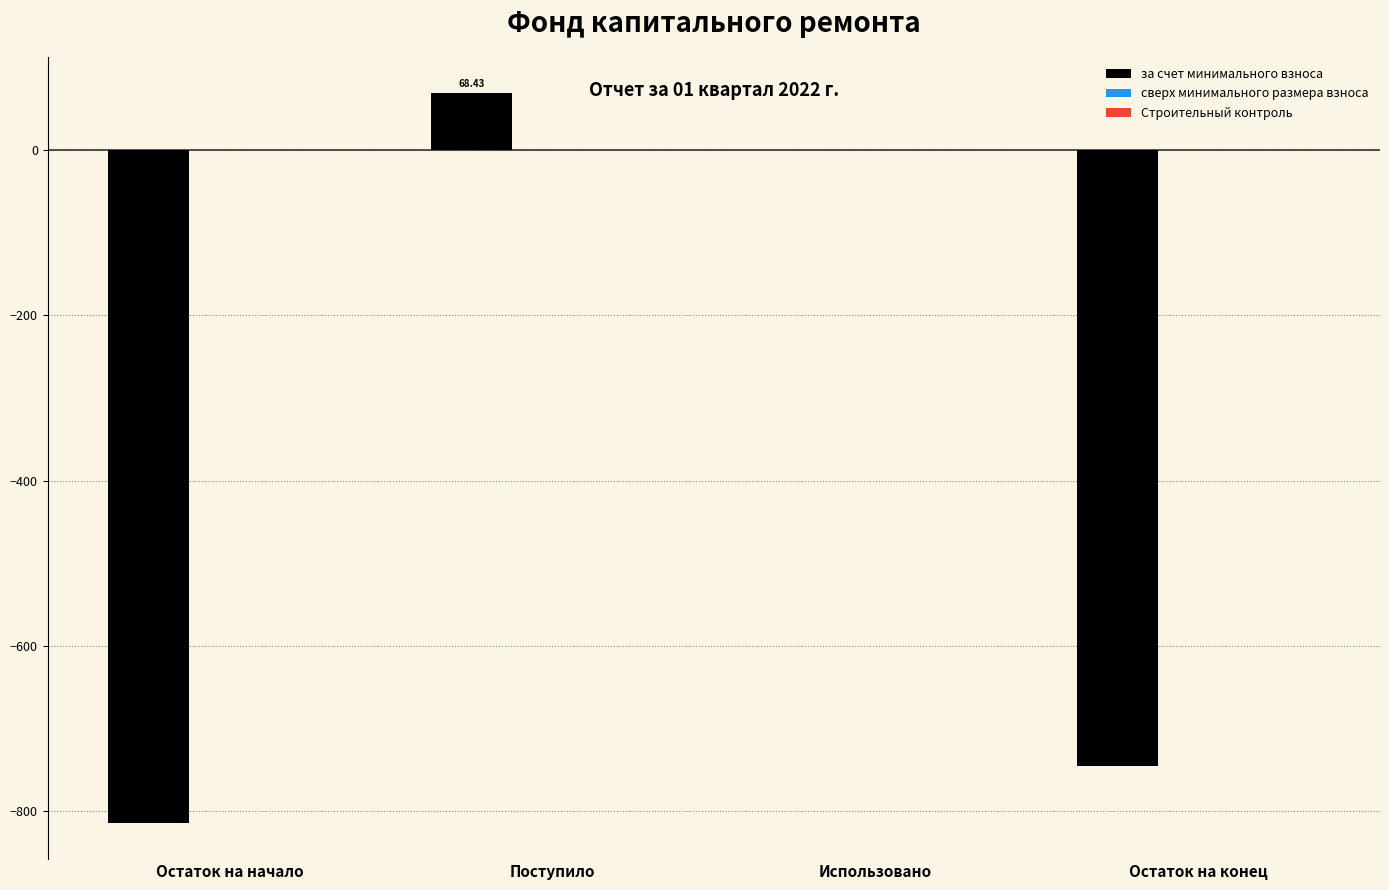

At which label does the data first exceed 0?

Поступило